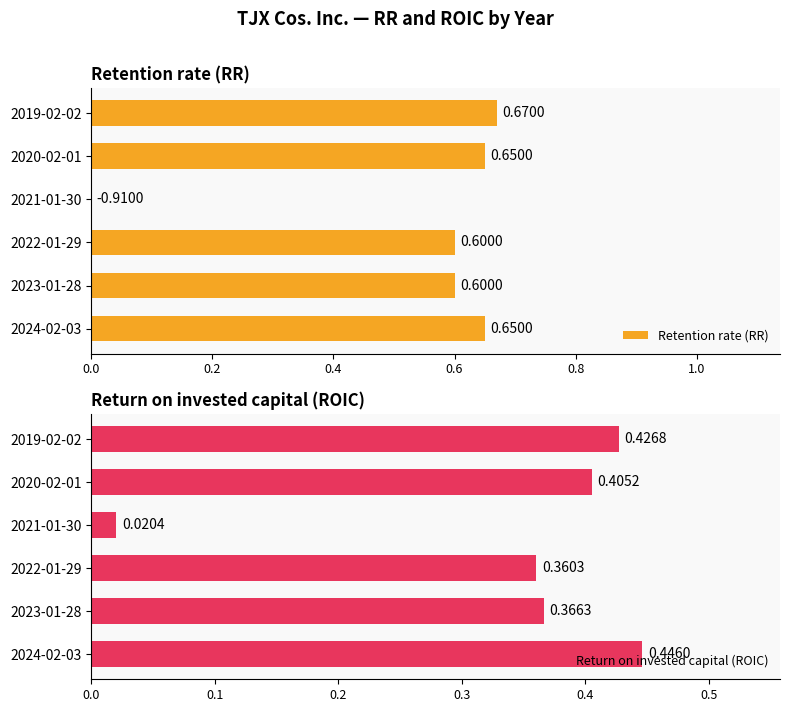

Does the chart contain stacked bars?

No